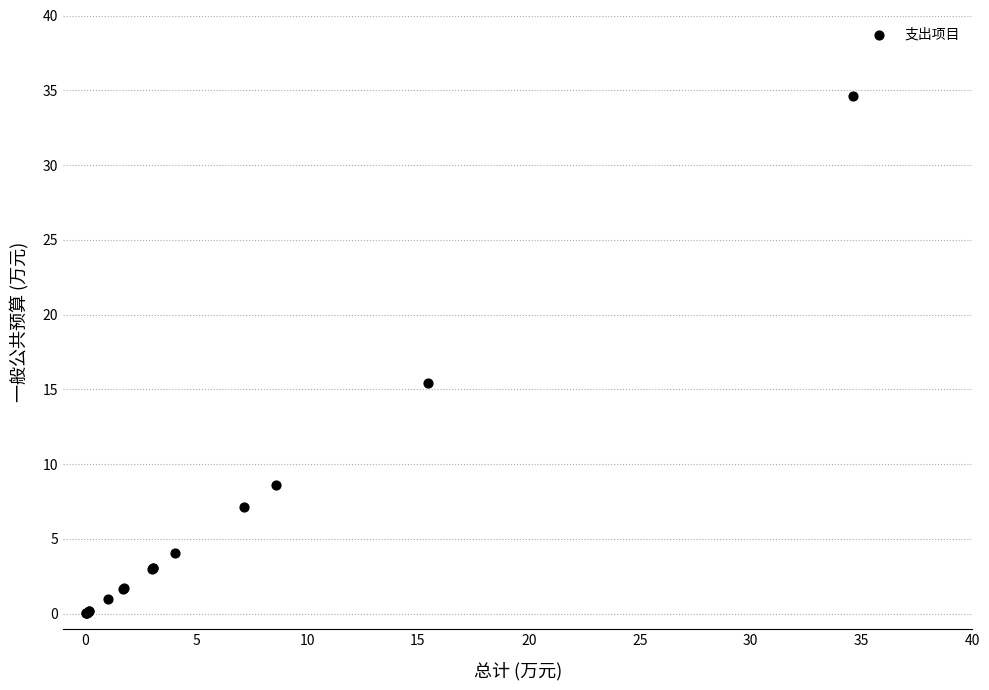

What Y value in the scatter plot is closest to 17?

15.4